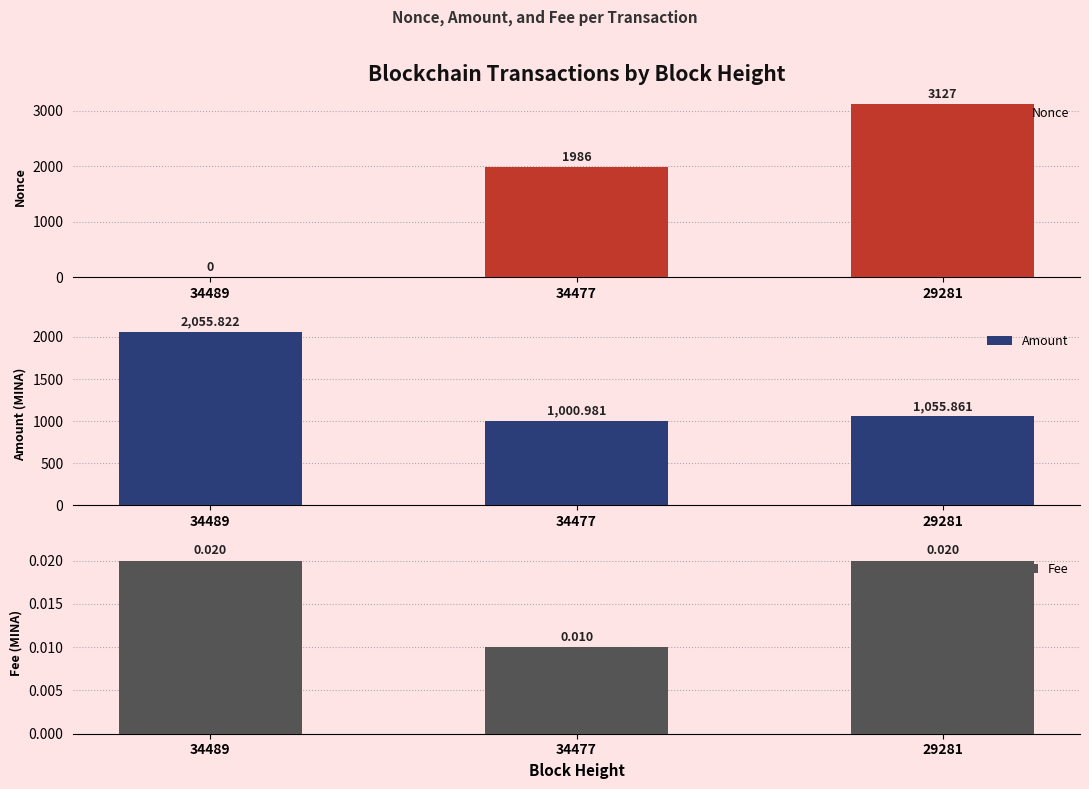

Rank the series by their average value, from lowest to highest.

Fee, Amount, Nonce